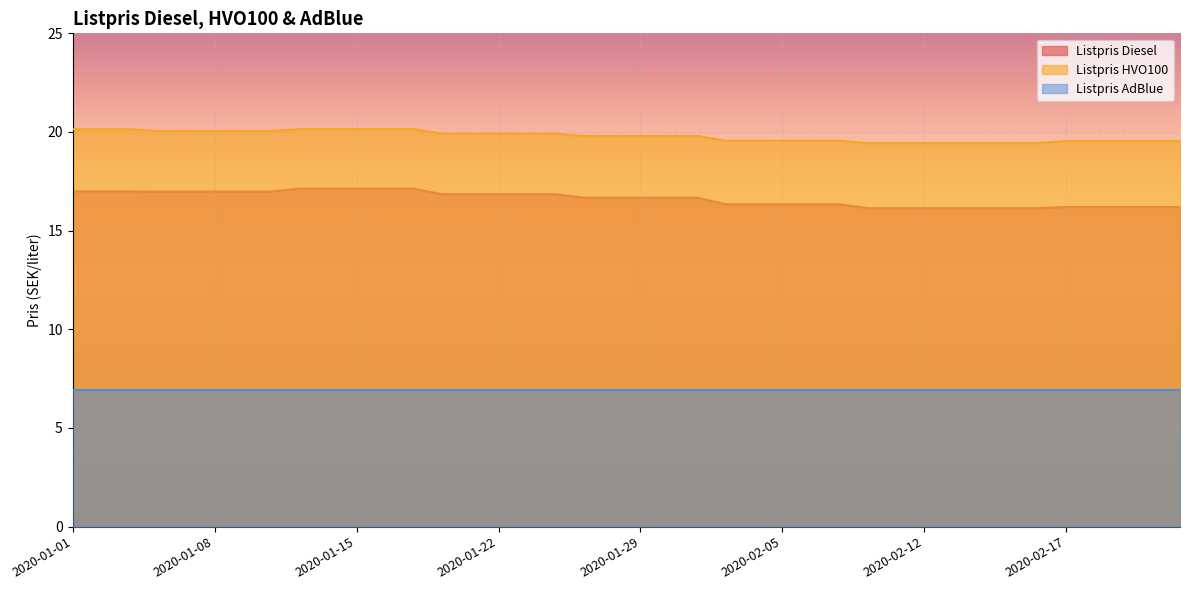

Is the value of Listpris HVO100 at 2020-02-04 greater than the value of Listpris Diesel at 2020-01-17?

Yes